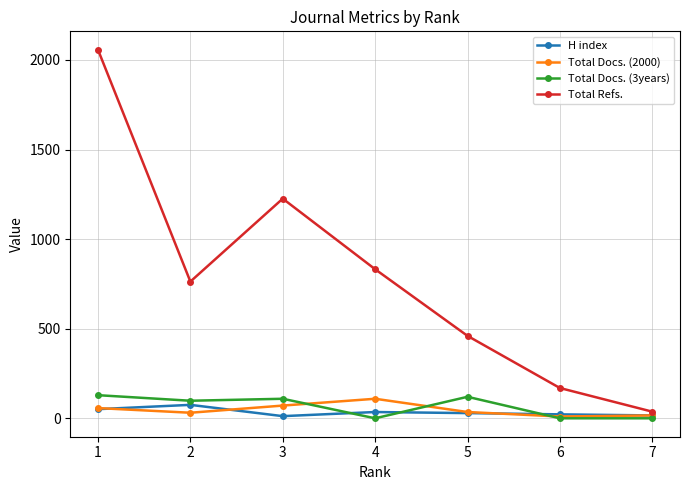

What is the highest value of the Total Refs. series?

2057